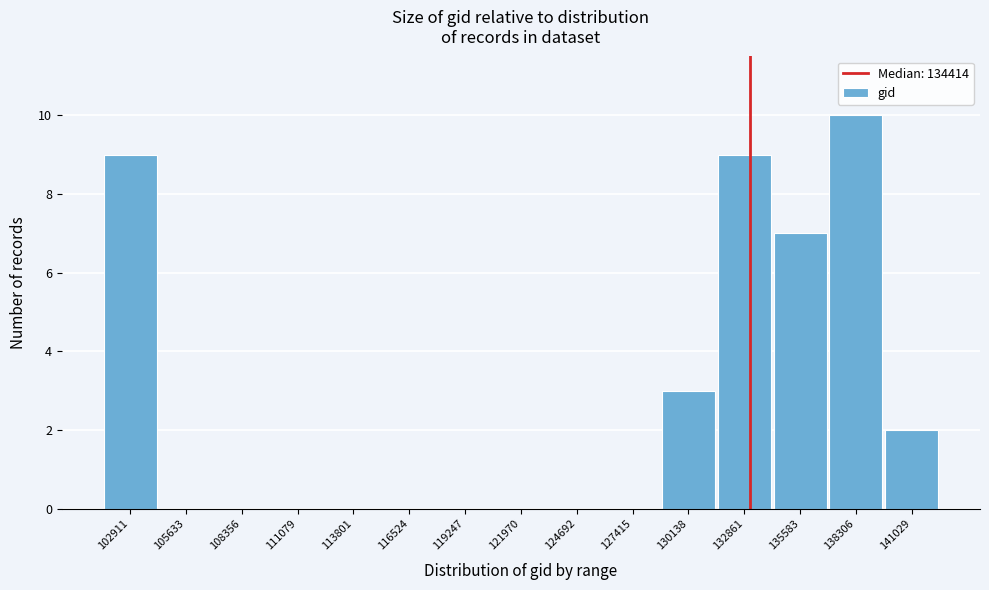

Reading right to left, list all the values displayed in this chart.

141029=2	138306=10	135583=7	132861=9	130138=3	127415=0	124692=0	121970=0	119247=0	116524=0	113801=0	111079=0	108356=0	105633=0	102911=9